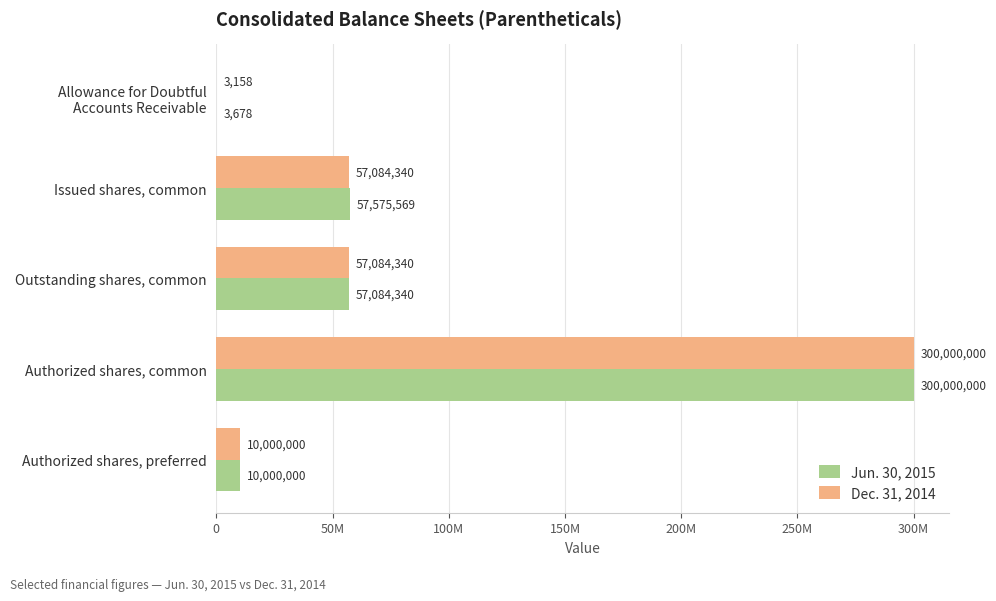

What are all the series names shown in the legend?

Jun. 30, 2015, Dec. 31, 2014